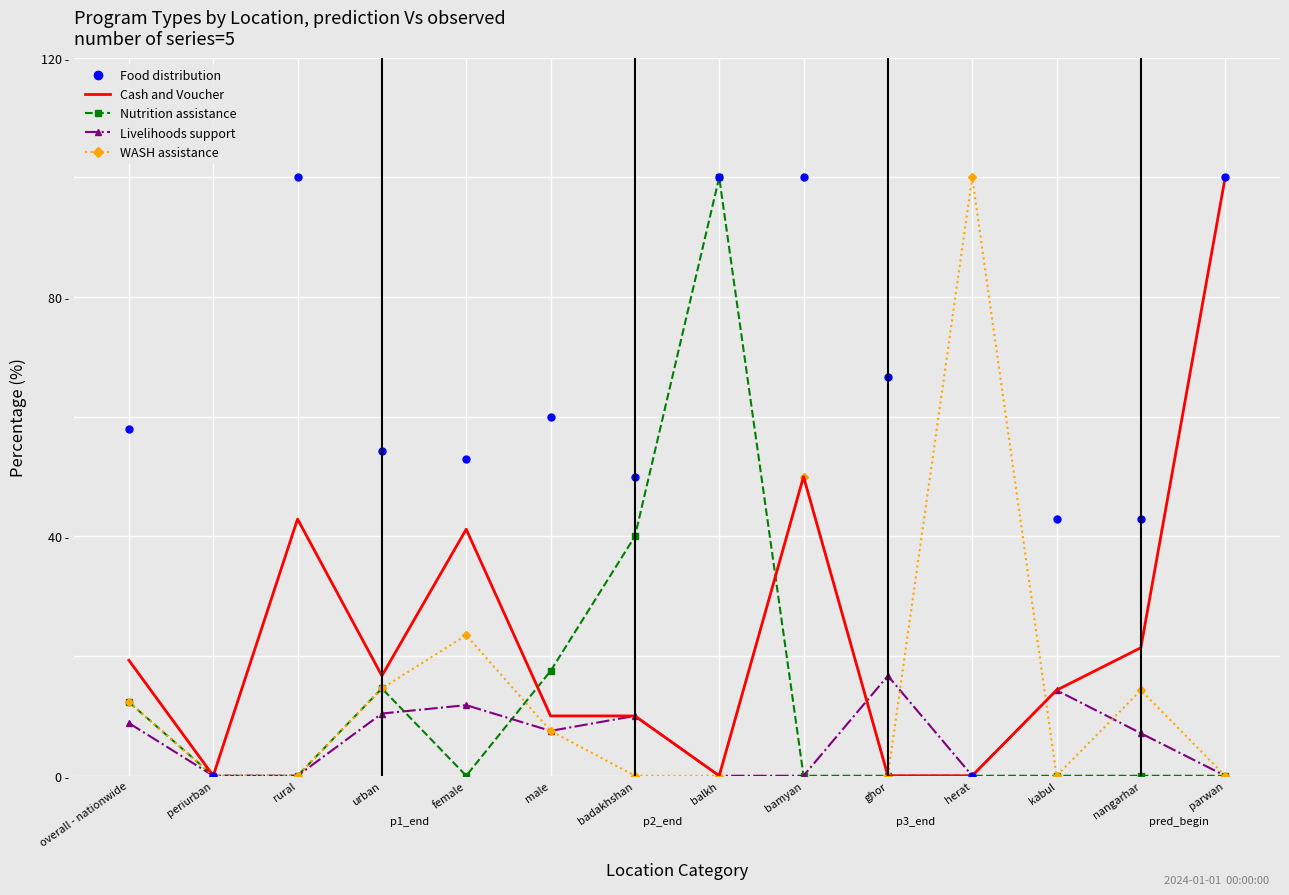

Which category has the highest value in the Nutrition assistance series?

balkh